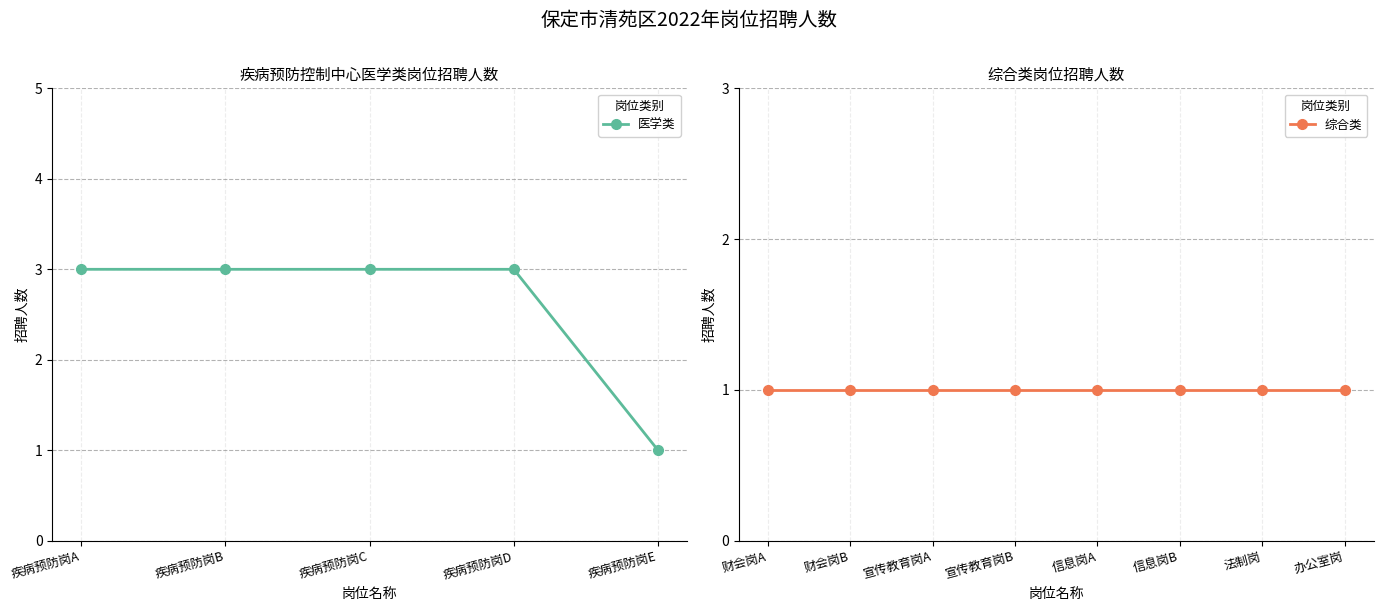

Where is the data nearest to the value 2?

疾病预防岗A